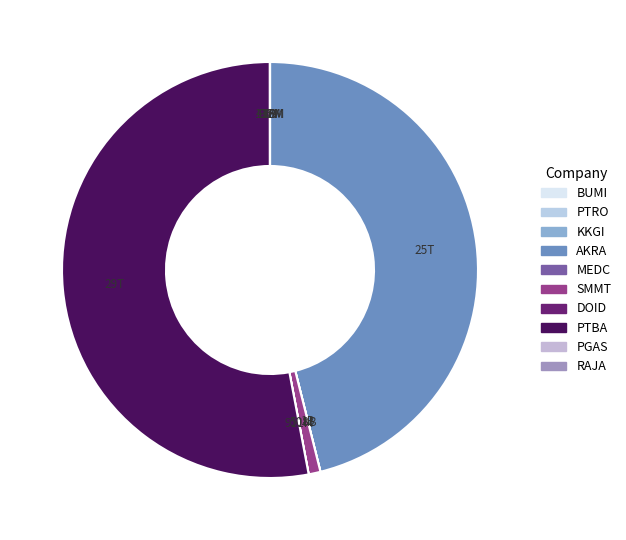

To the nearest percent, what is the combined percentage of PTBA and RAJA?

53%